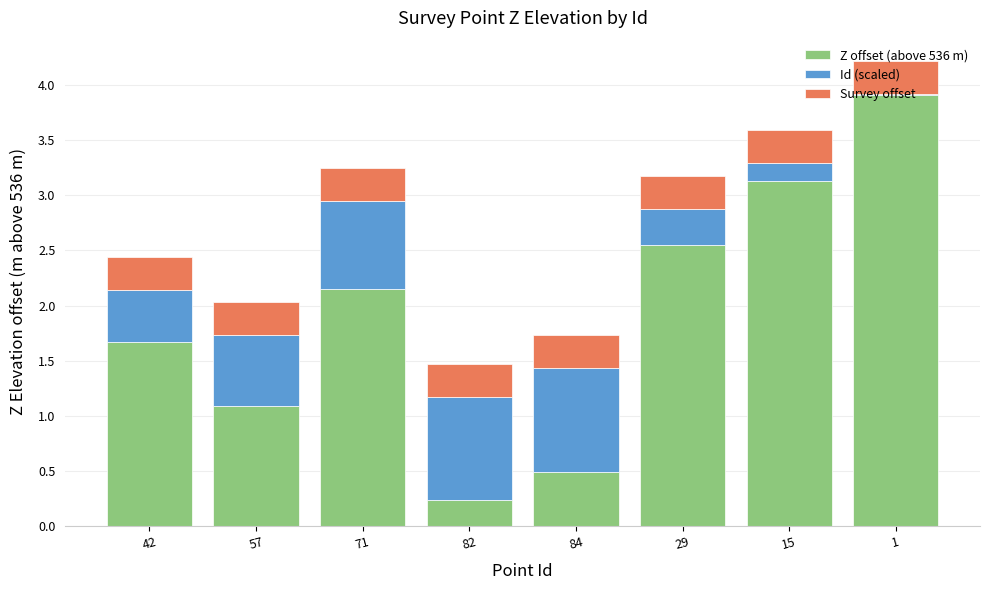

What is the sum of all Z offset (above 536 m) values?

15.2